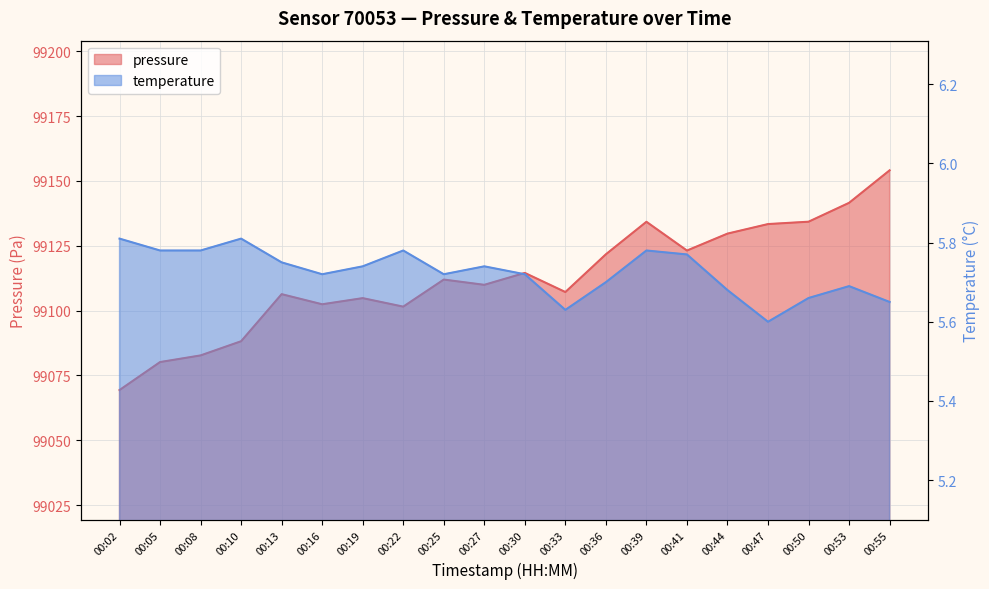

At which category does temperature reach its first local valley?

00:16